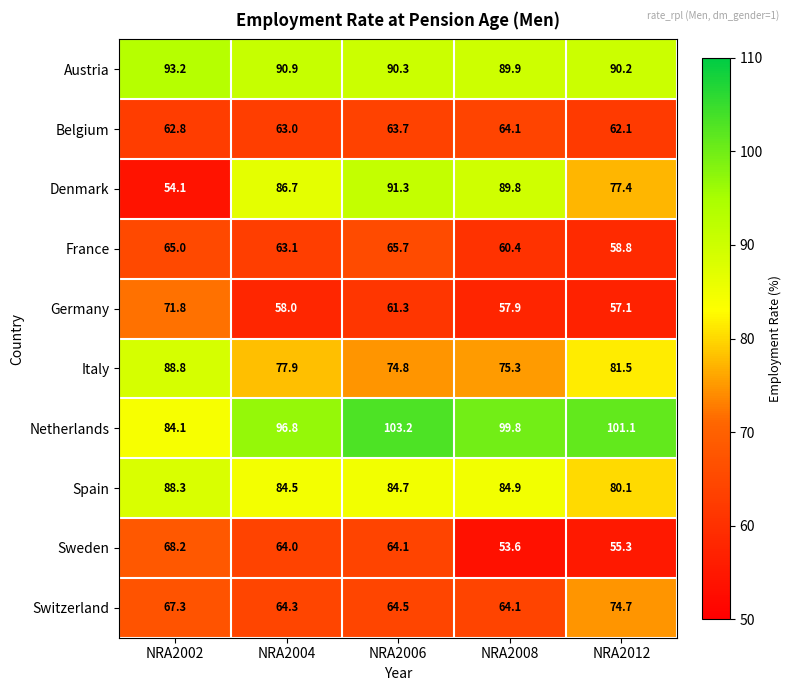

What is the minimum value shown in the chart?

53.6